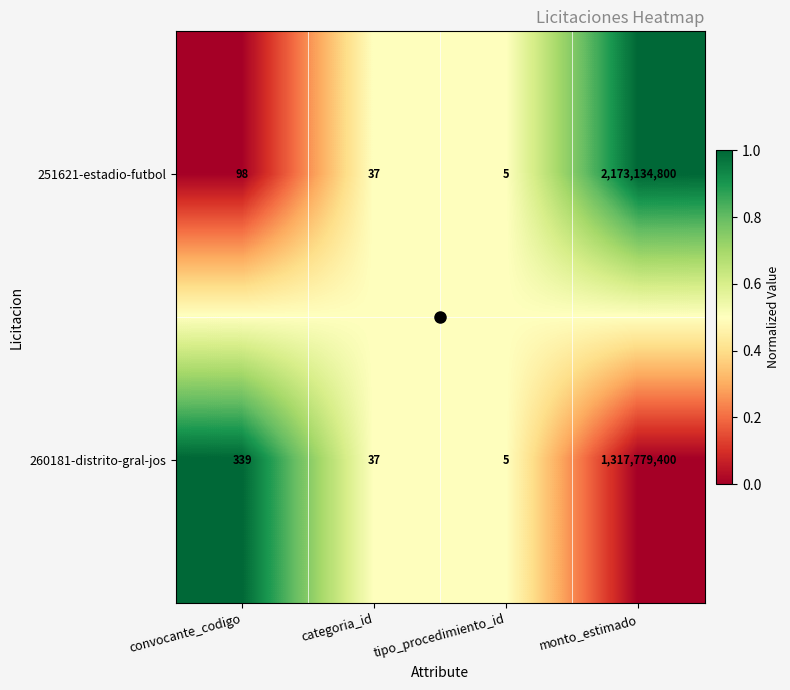

The 251621-estadio-futbol series shows 2173134800 at monto_estimado. True or false?

True